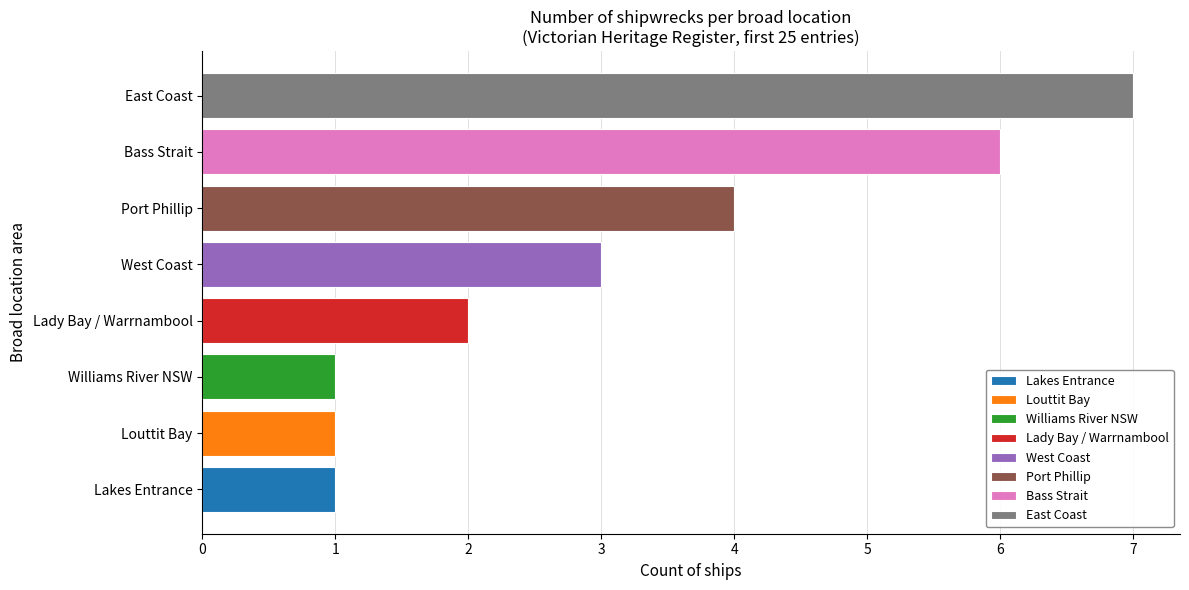

What is the minimum value shown in the chart?

1